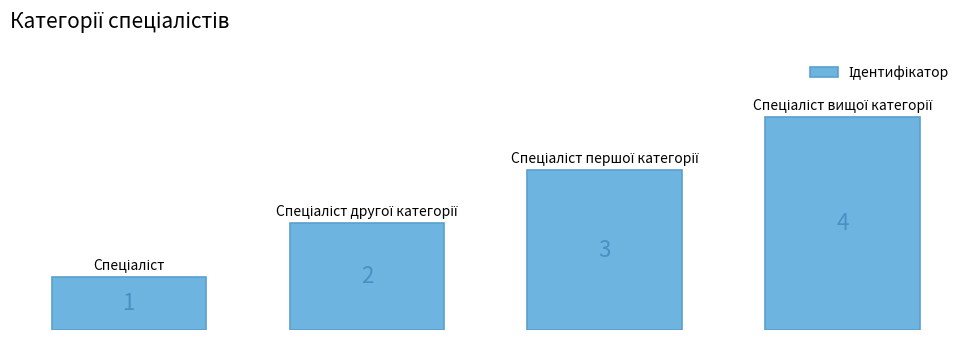

How many values are between 2 and 4?

3